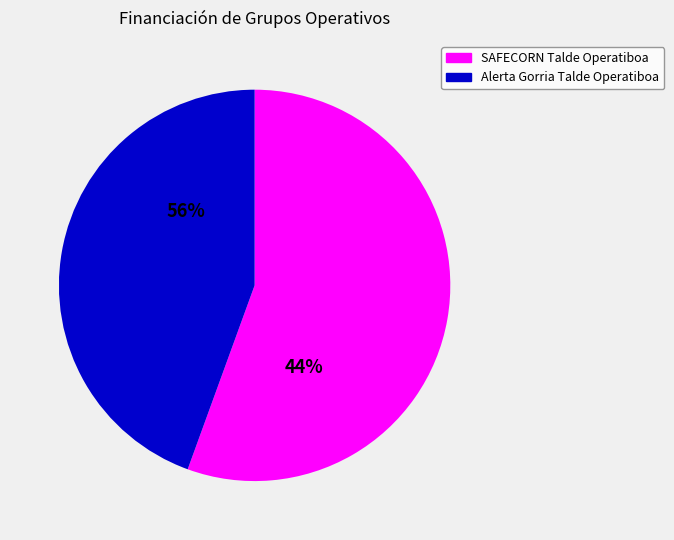

What is the largest slice in the pie chart?

SAFECORN Talde Operatiboa